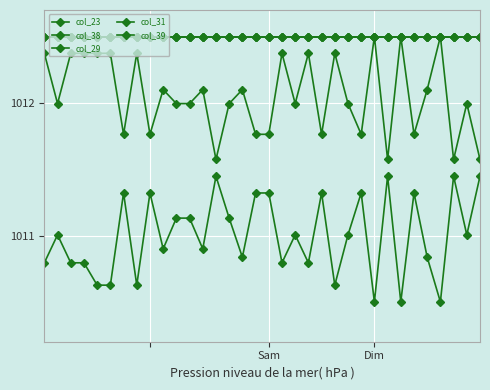

What is the average value of the col_39 series?

1012.5